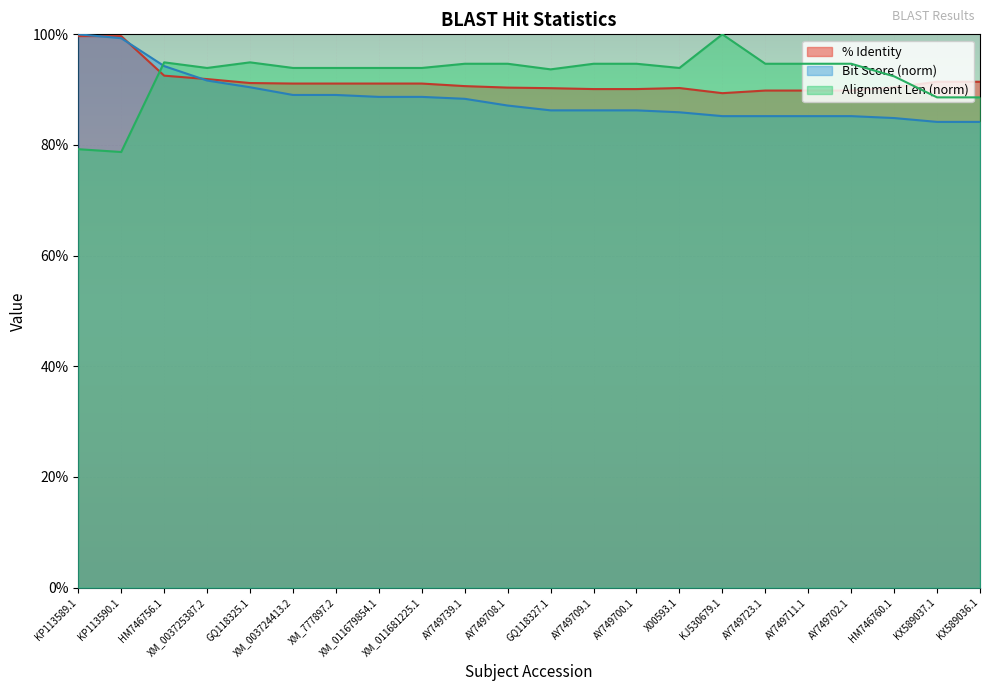

Which category has the highest value in the % Identity series?

KP113589.1